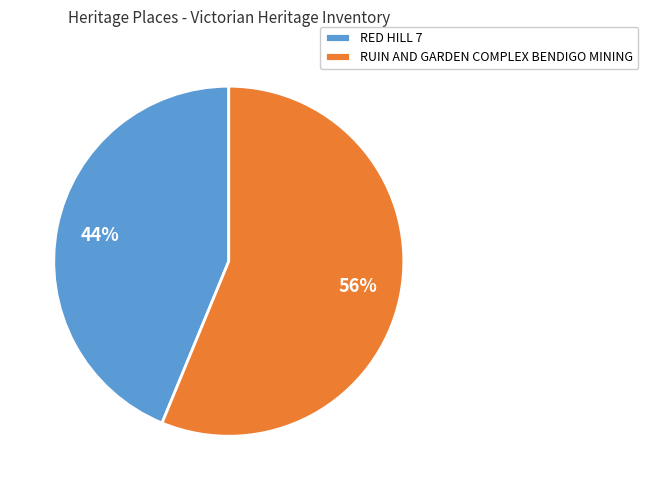

What is the largest slice in the pie chart?

RUIN AND GARDEN COMPLEX BENDIGO MINING